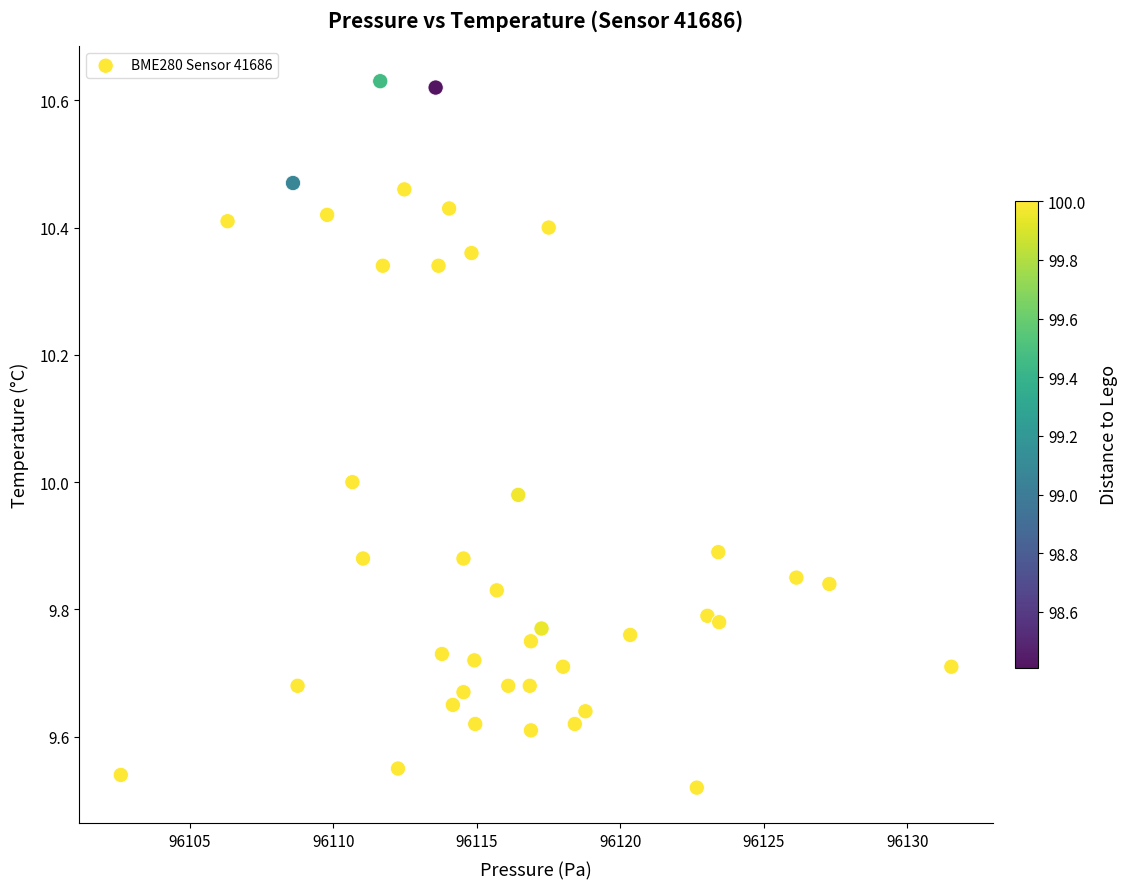

What is the range of X values (max minus min)?

28.9